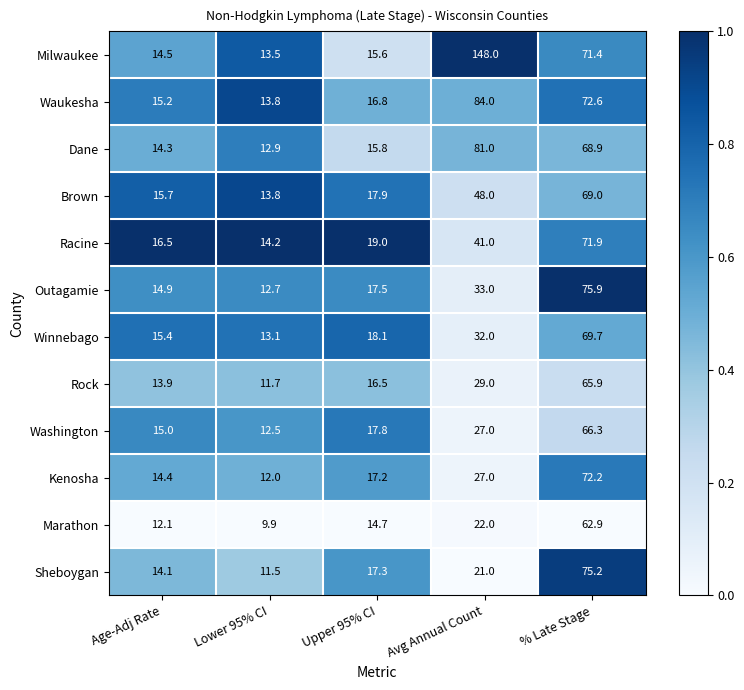

Which series changed the most between Upper 95% CI and % Late Stage?

Outagamie